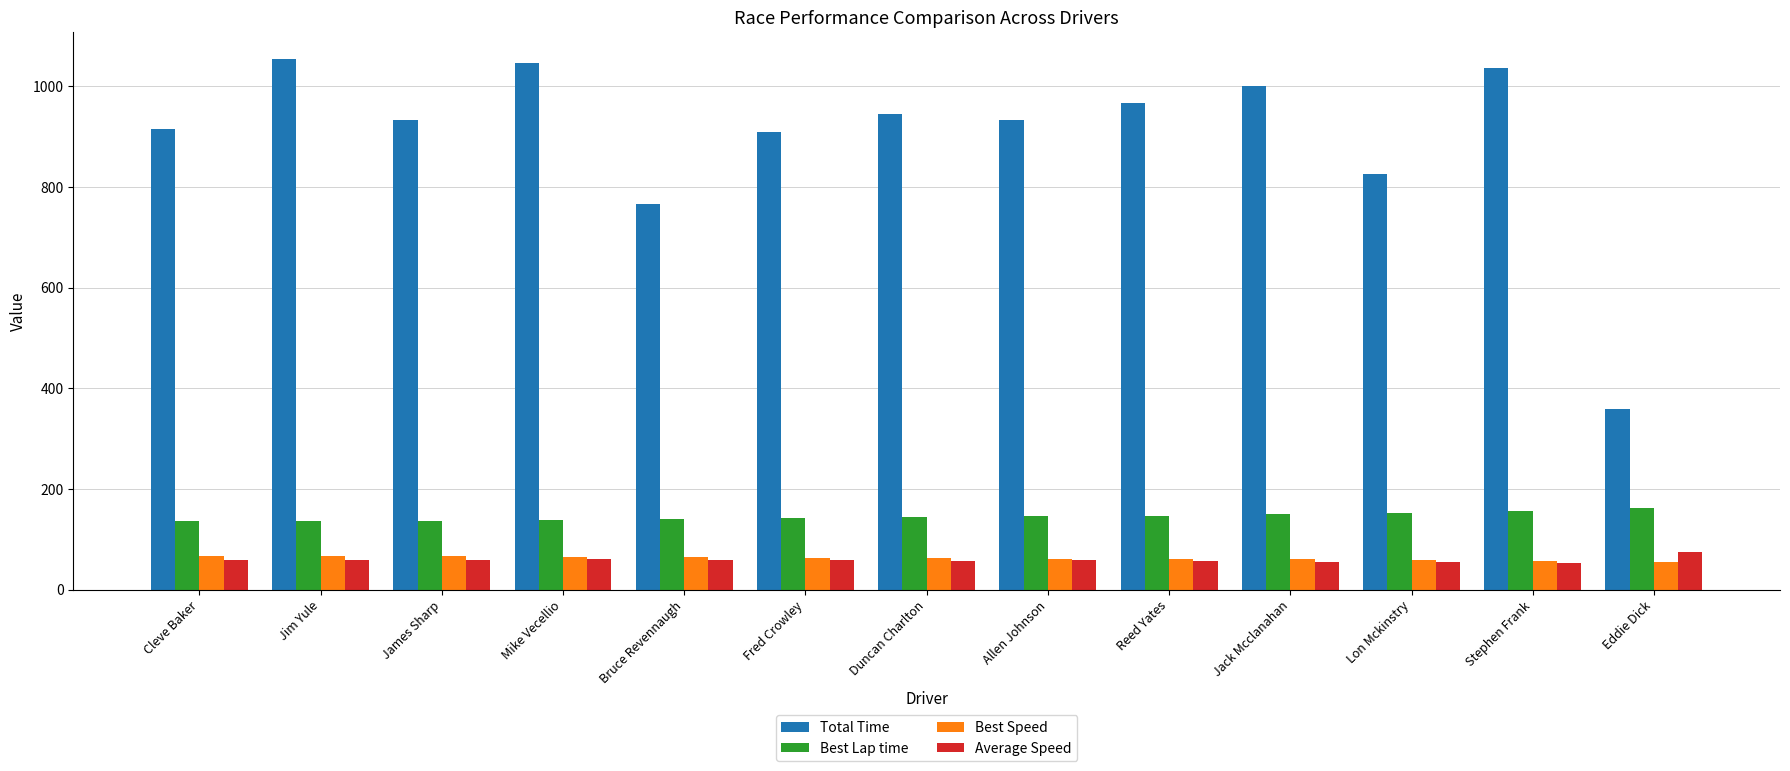

Which series changed the most between Jim Yule and Lon Mckinstry?

Total Time